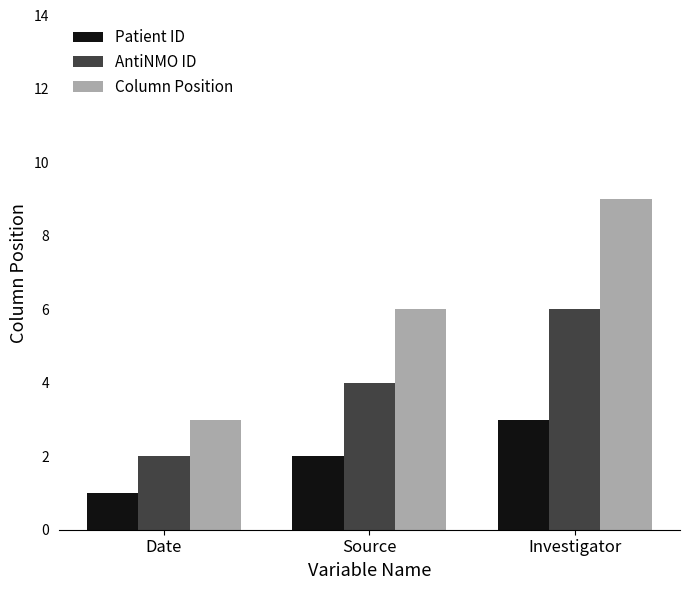

What is the sum of all Column Position values?

18